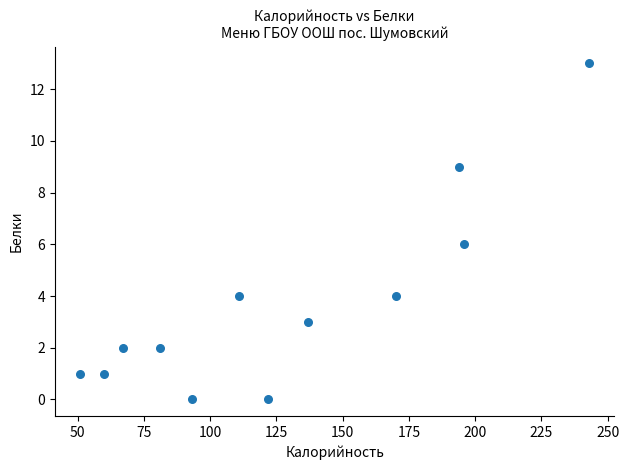

What is the range of X values (max minus min)?

192